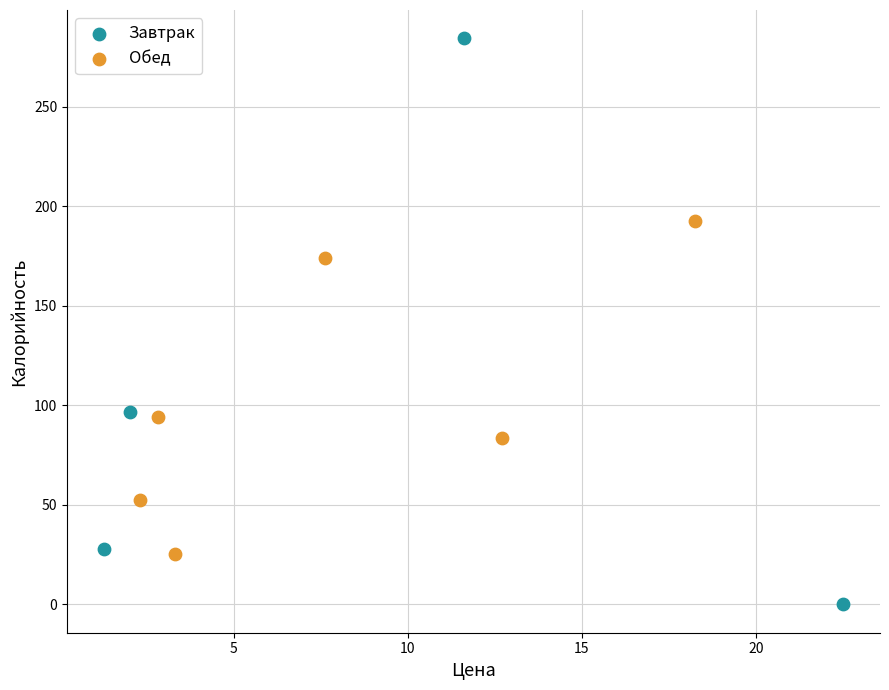

Which series reaches the maximum Y coordinate?

Завтрак